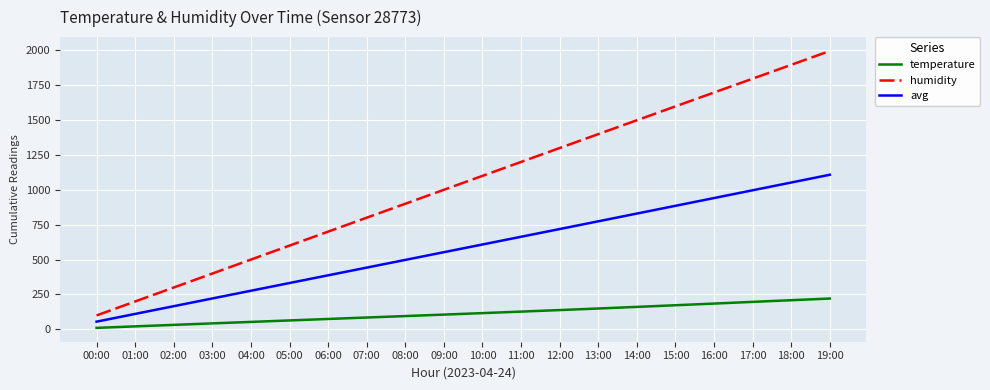

At how many categories does at least one series exceed 138?

19